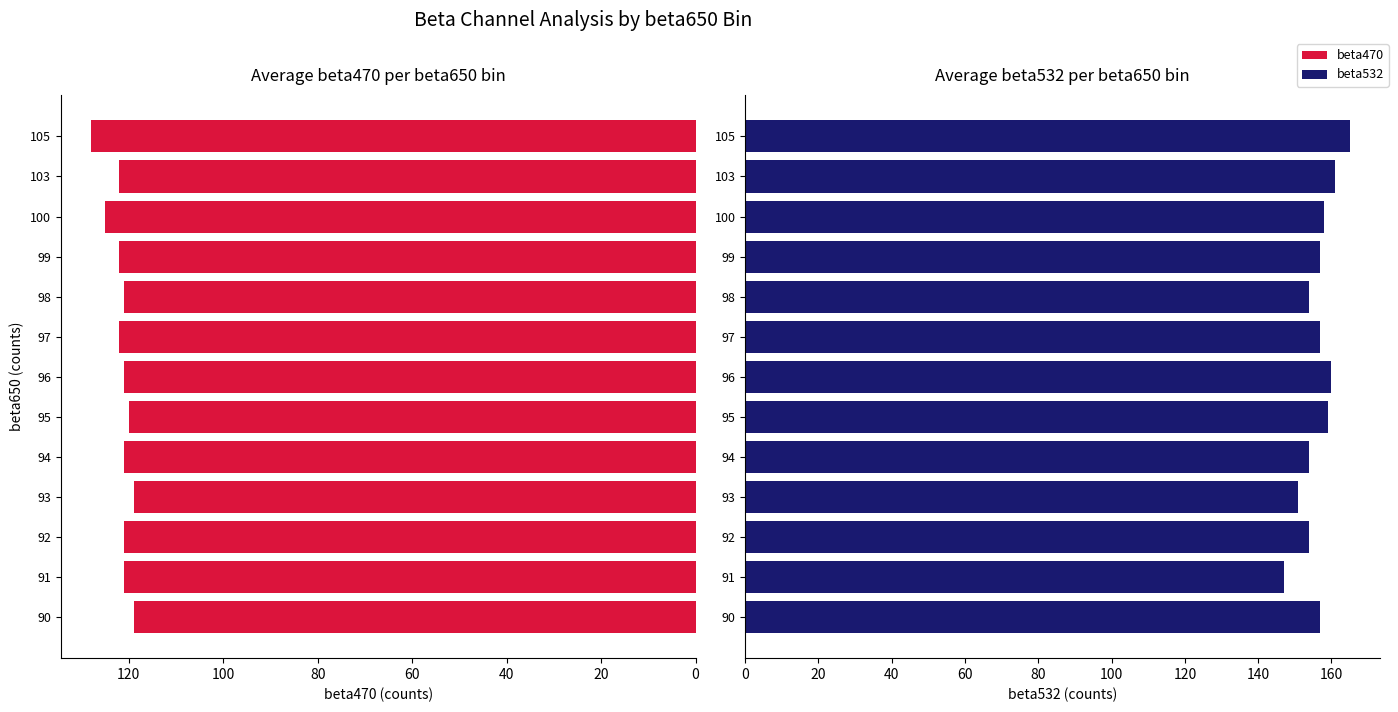

What is the difference between the second highest and second lowest values in the beta532 series?

10